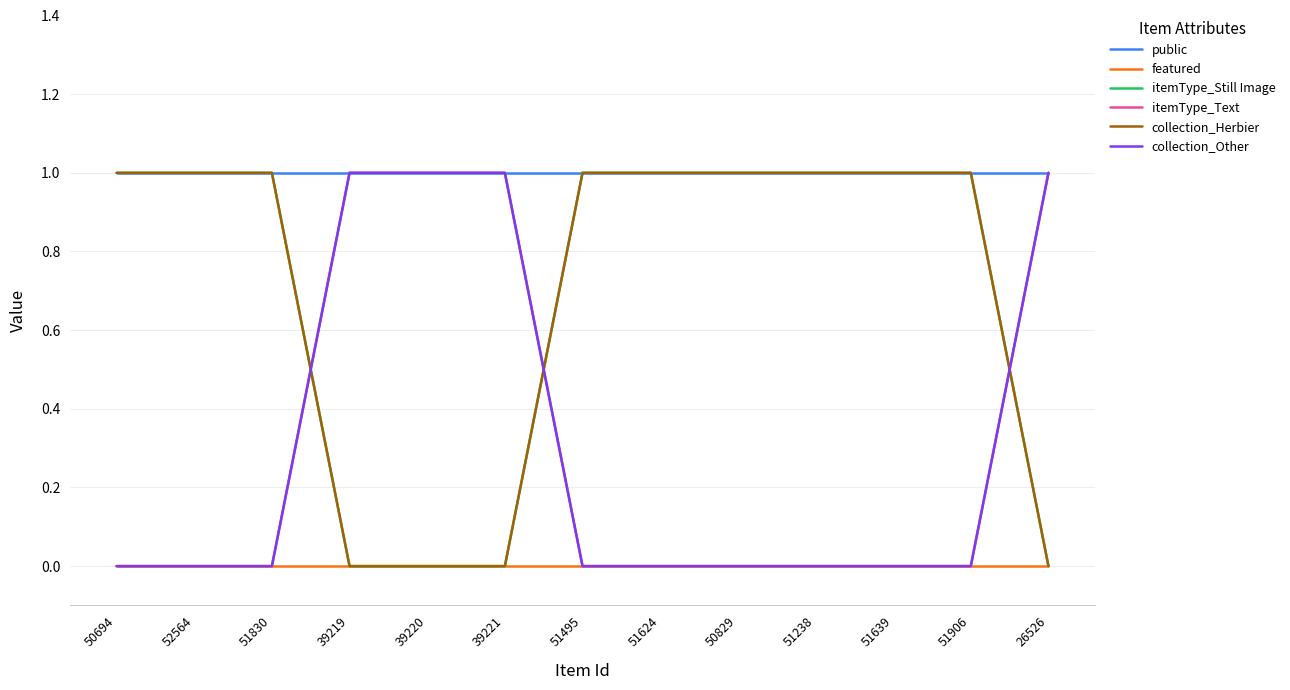

Does the chart have visible grid lines?

Yes